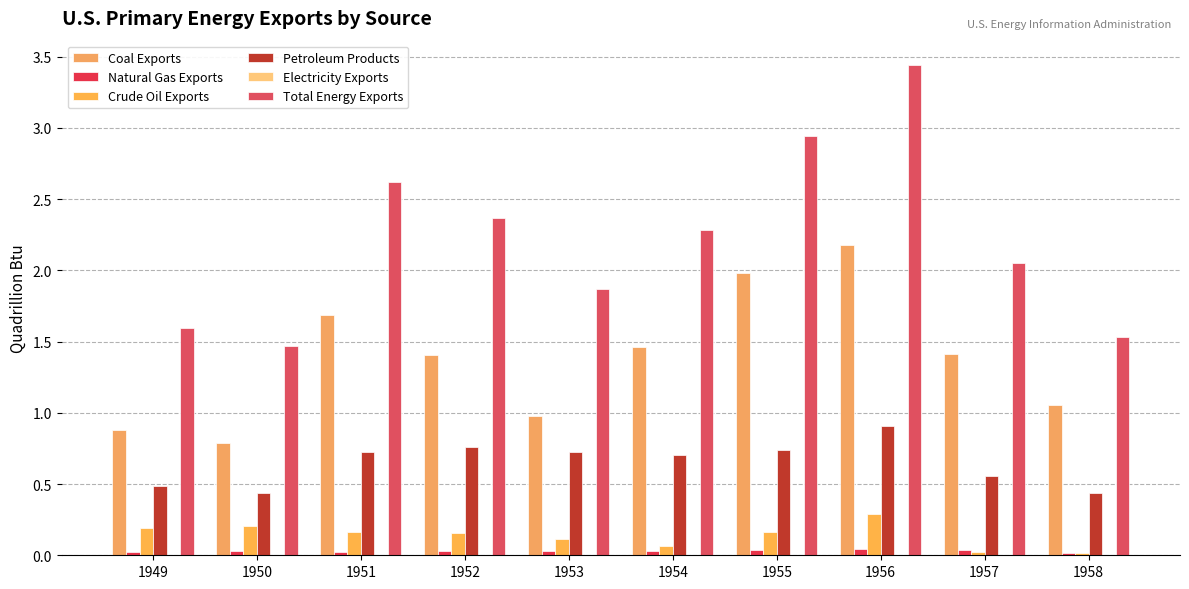

What is the spread (max minus min) of values at 1951?

2.6